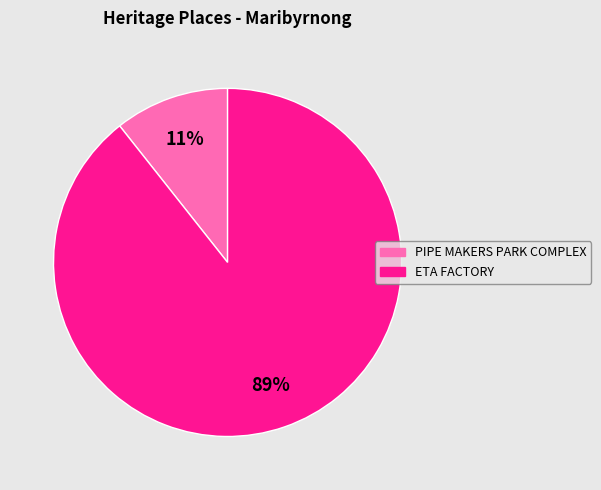

Is it true that ETA FACTORY is 89% of the pie?

True